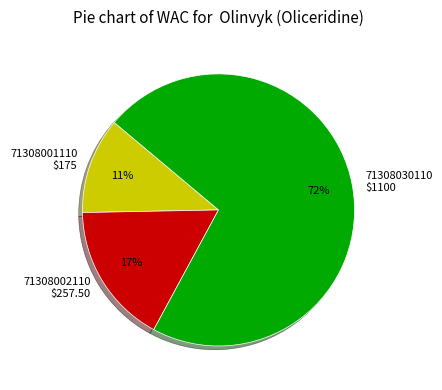

Which has a higher value, 71308001110 or 71308030110?

71308030110